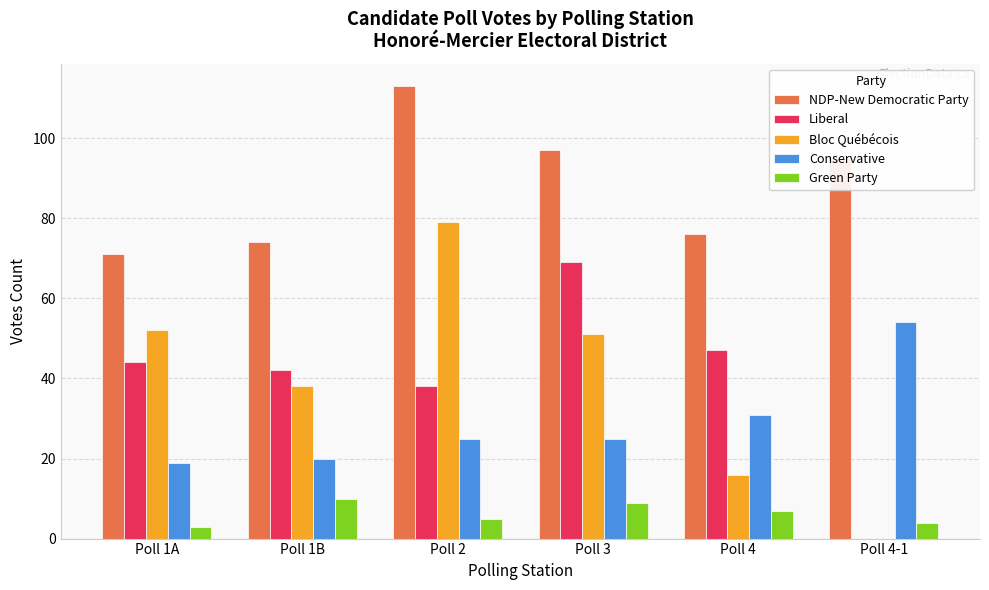

Reading left to right, extract all data points from this chart.

NDP-New Democratic Party: Poll 1A=71	Poll 1B=74	Poll 2=113	Poll 3=97	Poll 4=76	Poll 4-1=95
Liberal: Poll 1A=44	Poll 1B=42	Poll 2=38	Poll 3=69	Poll 4=47	Poll 4-1=0
Bloc Québécois: Poll 1A=52	Poll 1B=38	Poll 2=79	Poll 3=51	Poll 4=16	Poll 4-1=0
Conservative: Poll 1A=19	Poll 1B=20	Poll 2=25	Poll 3=25	Poll 4=31	Poll 4-1=54
Green Party: Poll 1A=3	Poll 1B=10	Poll 2=5	Poll 3=9	Poll 4=7	Poll 4-1=4